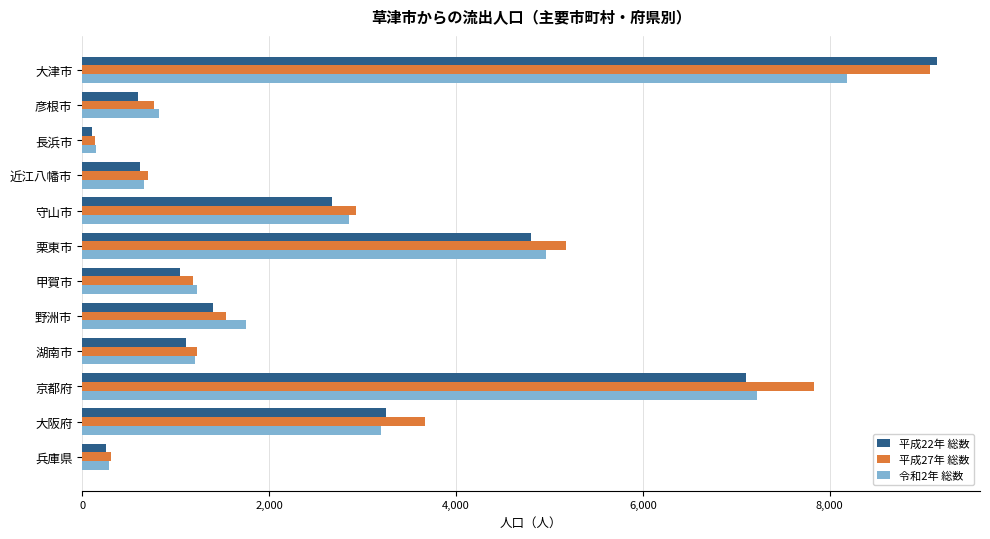

What is the difference between the second highest and minimum values in the 平成27年 総数 series?

7694